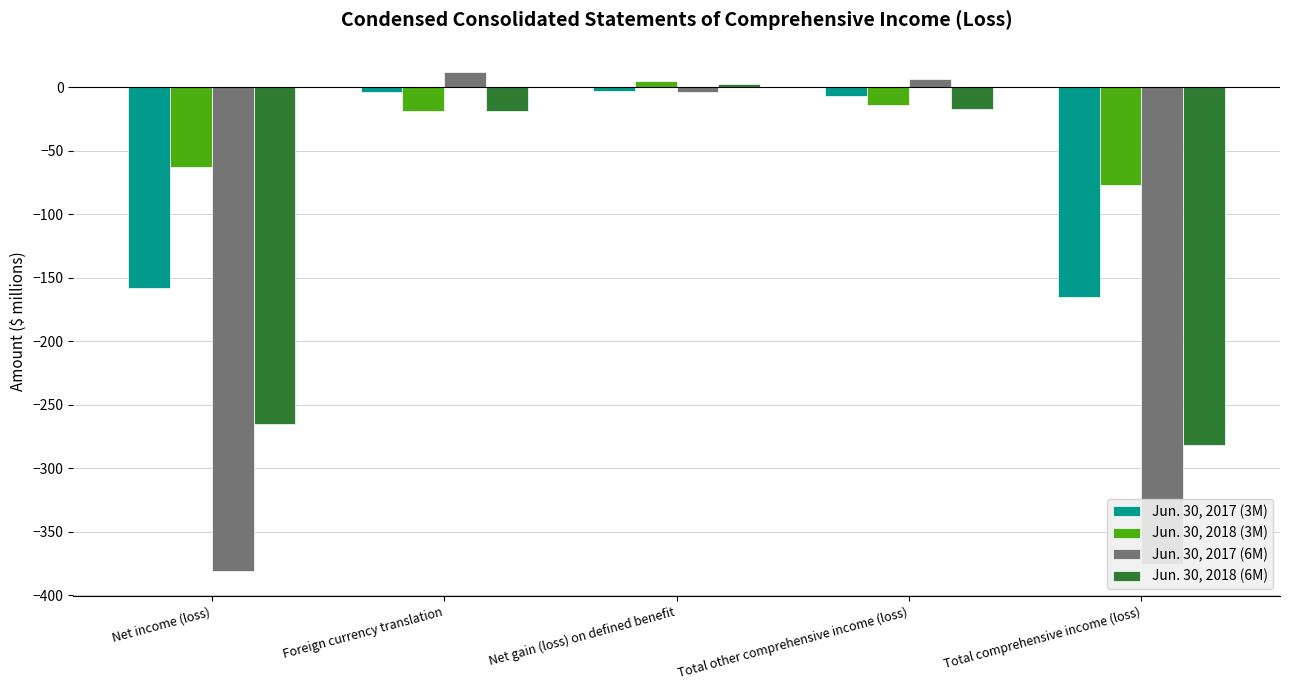

How many groups of bars are there?

5